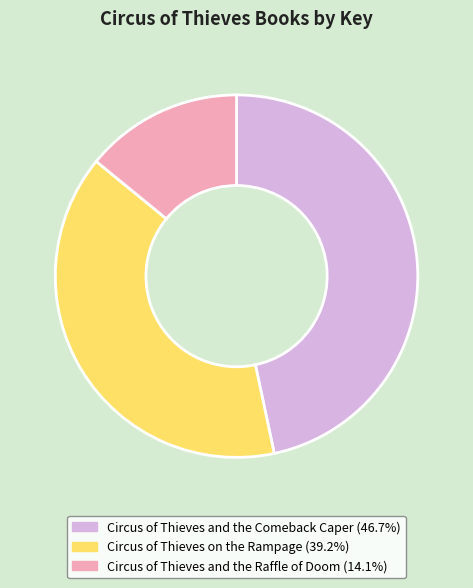

Which category has the biggest portion of the pie?

Circus of Thieves and the Comeback Caper